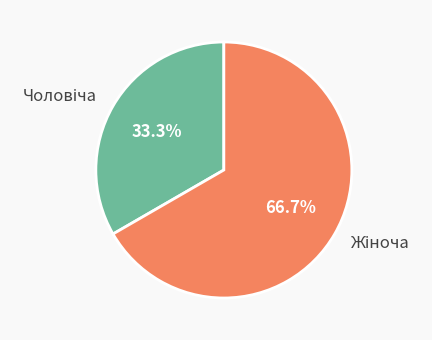

Is there a majority slice in this chart?

Yes